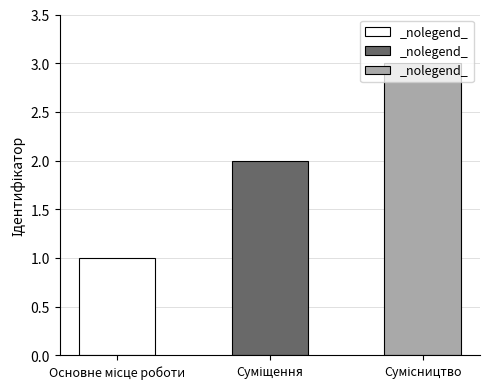

Does the chart contain stacked bars?

No